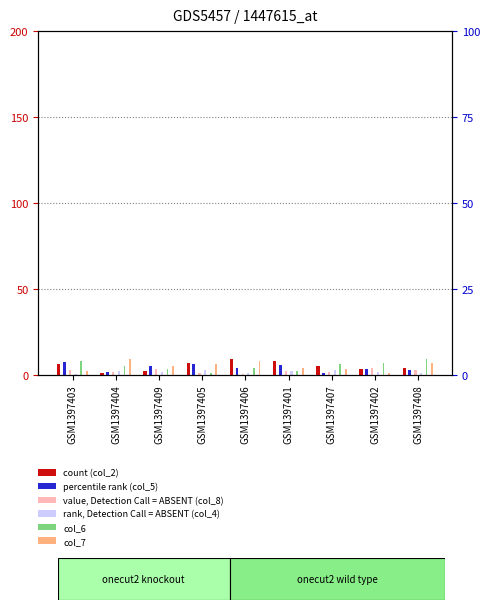

The percentile rank (col_5) series shows 4.0 at GSM1397406. True or false?

True